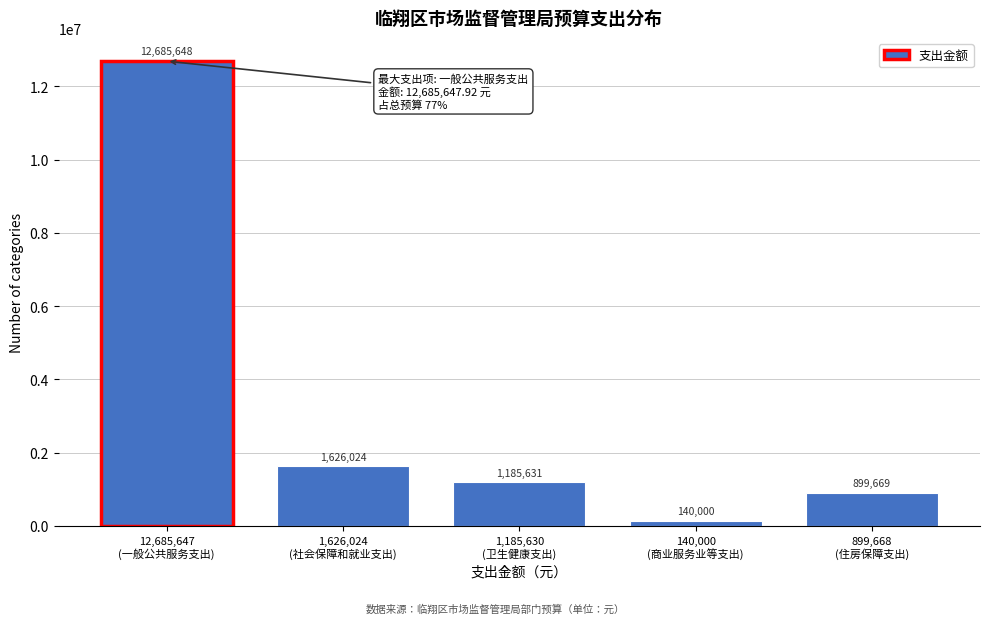

What is the maximum value shown in the chart?

12685647.9